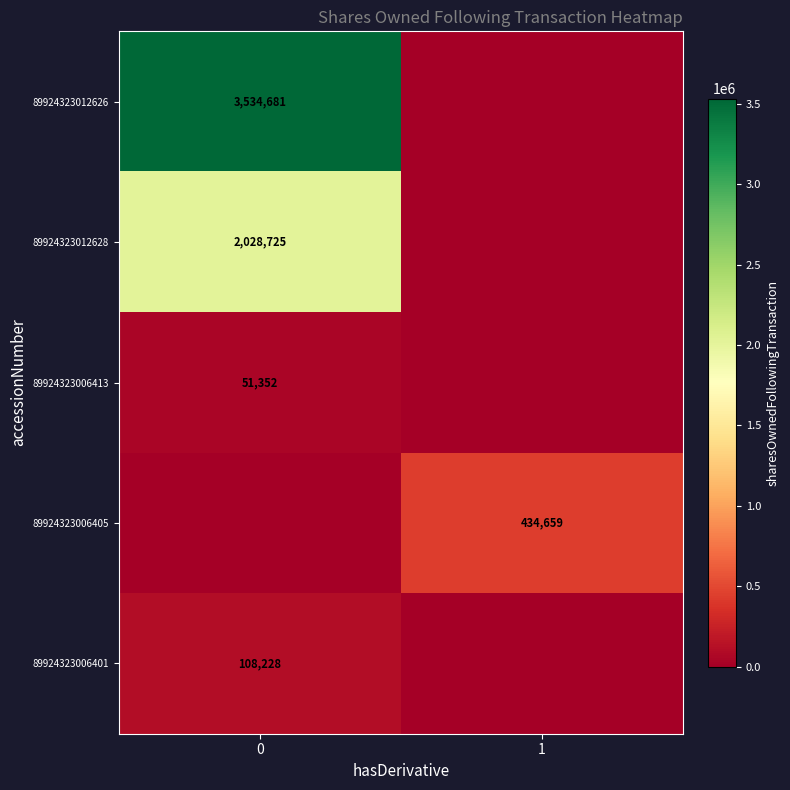

Is it true that 89924323012626 equals 951851 at 0?

False